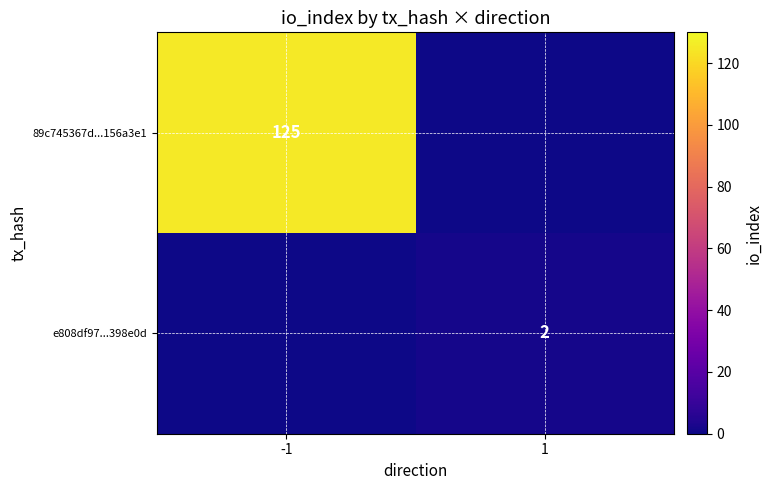

Is the value of e808df97...398e0d at 1 greater than the value of 89c745367d...156a3e1 at -1?

No